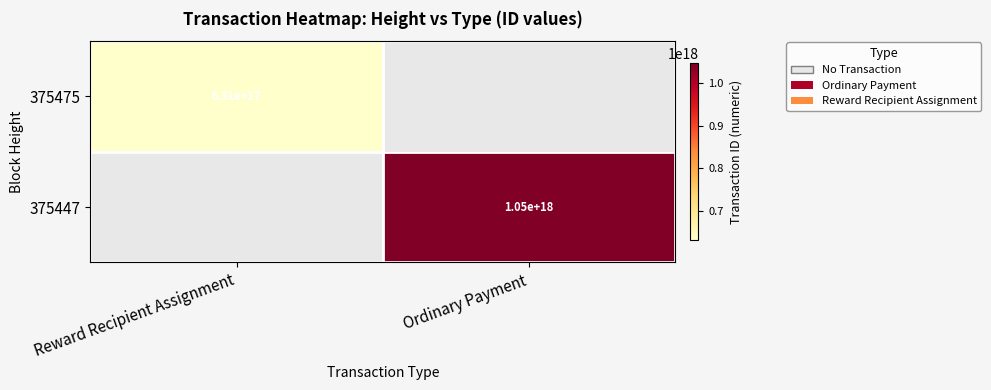

Count the number of data series in this chart.

2